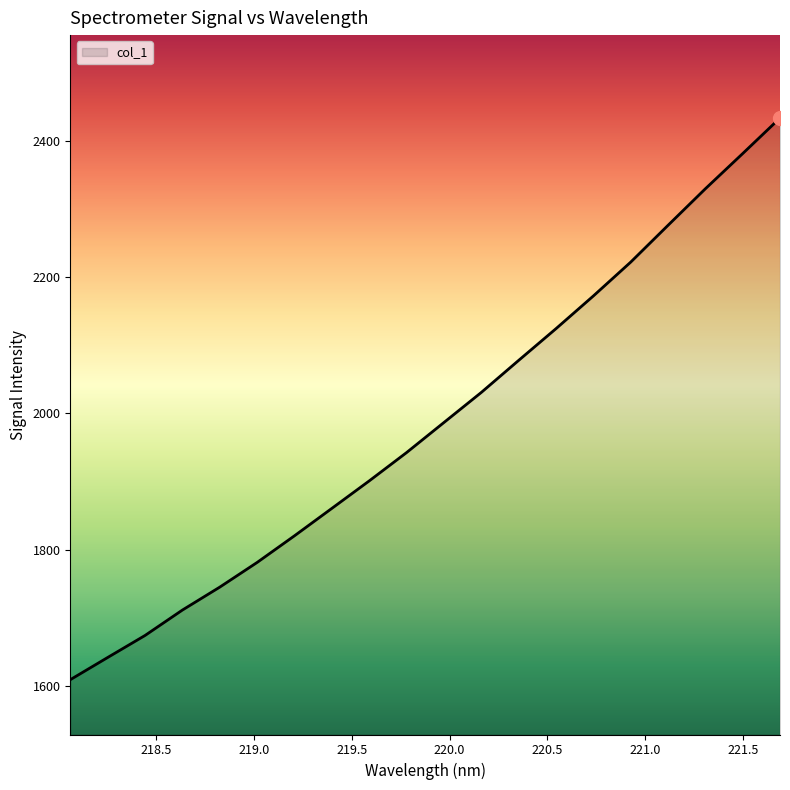

What is the minimum value shown in the chart?

1609.2